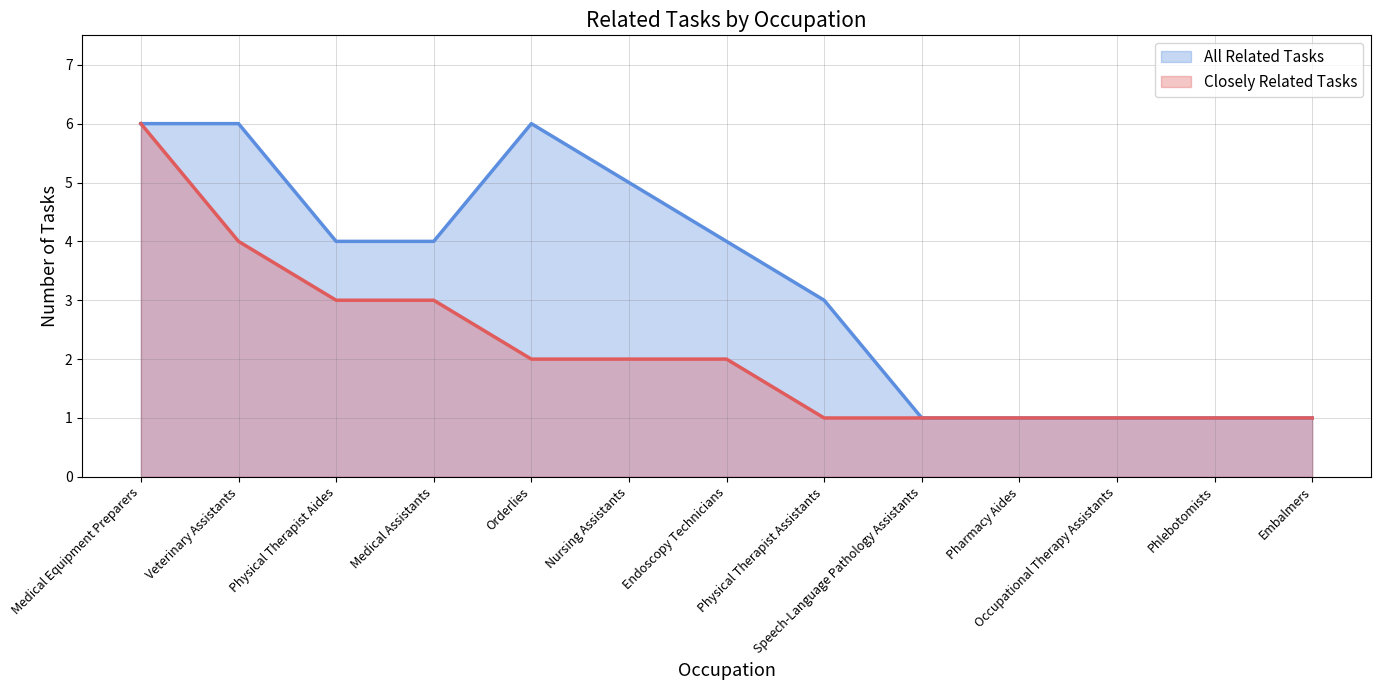

Reading left to right, transcribe all the data shown in this chart.

All Related Tasks: 6	6	4	4	6	5	4	3	1	1	1	1	1
Closely Related Tasks: 6	4	3	3	2	2	2	1	1	1	1	1	1